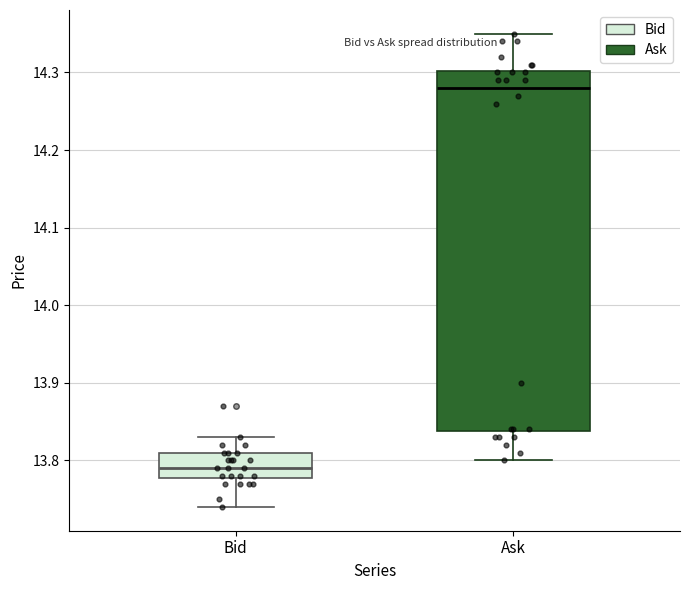

Which box's median line is the lowest?

Bid